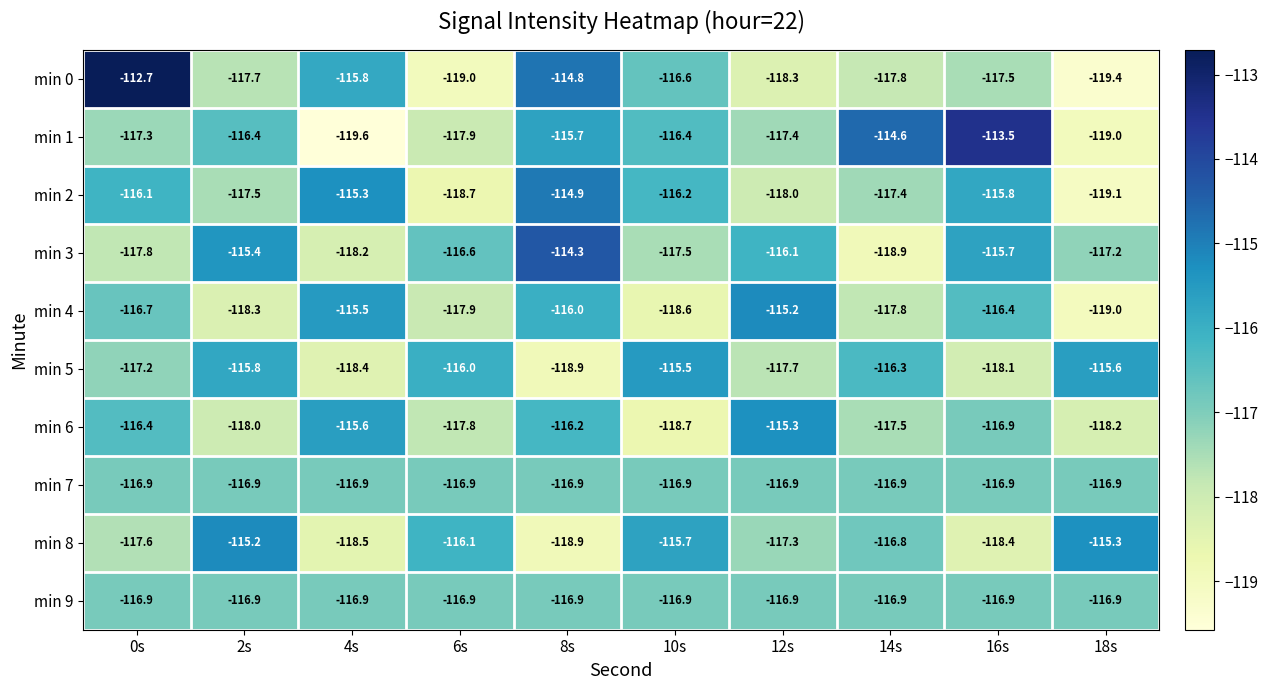

Read the min 9 value at 8s.

-116.9